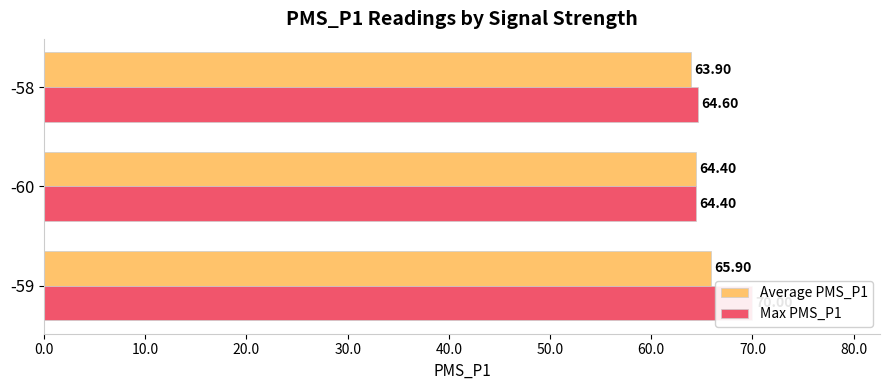

At how many categories does at least one series exceed 67?

1